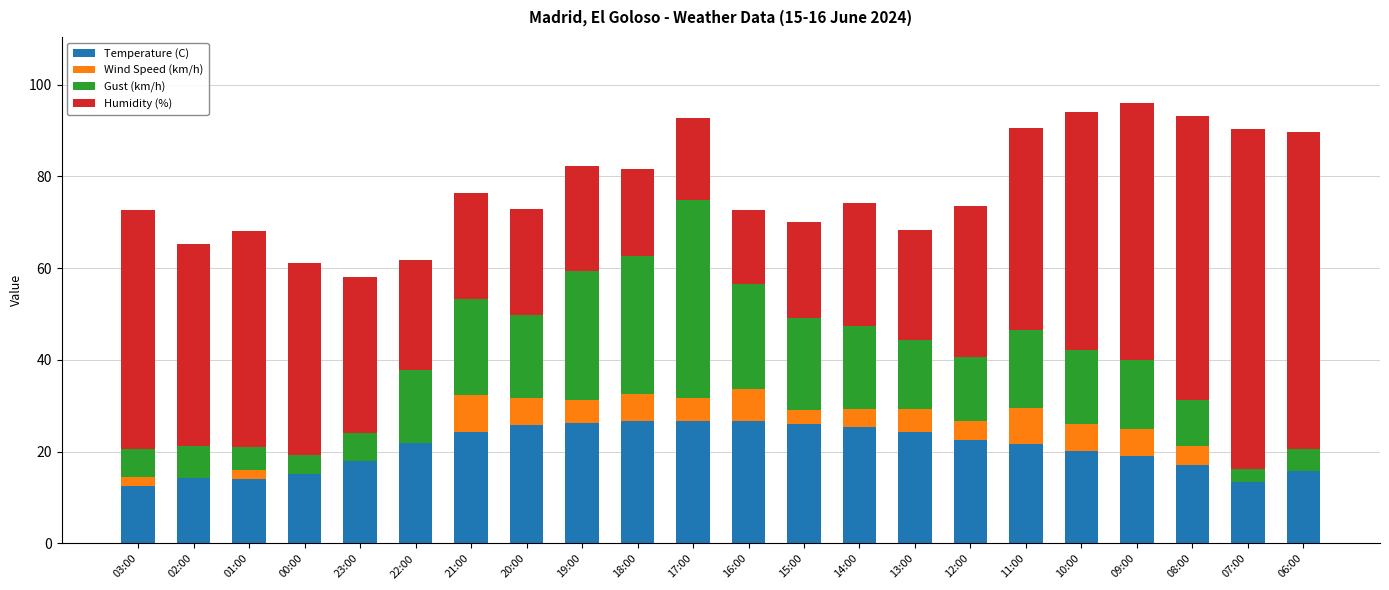

Are the bars grouped side by side (vs. stacked)?

No